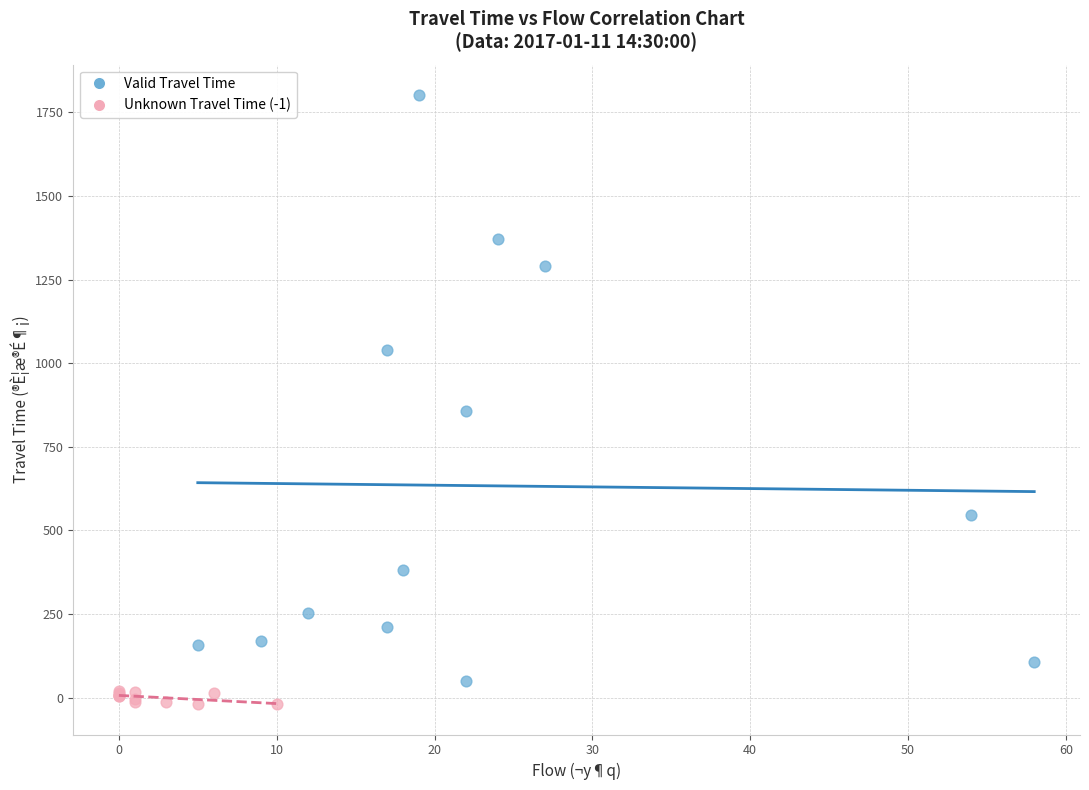

Which series has the widest spread of Y values?

Valid Travel Time